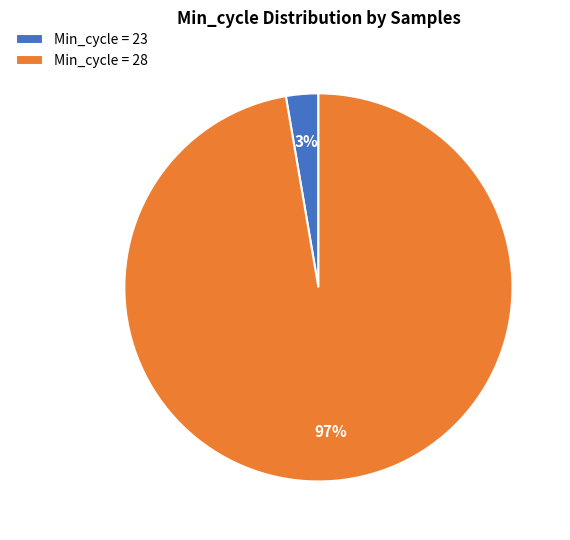

What is the smallest slice in the pie chart?

Min_cycle = 23